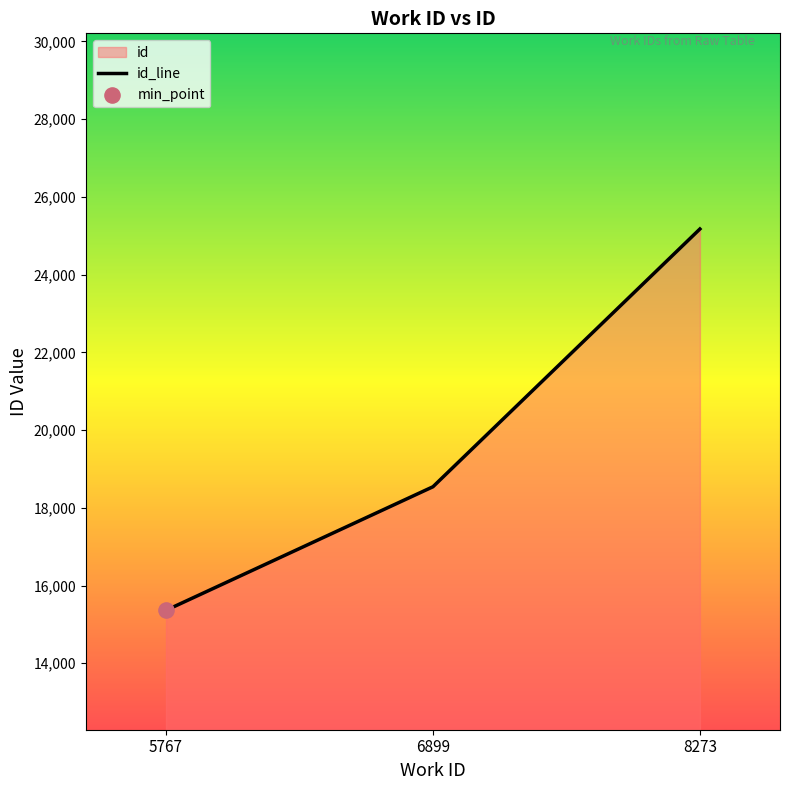

What is the change in value from 5767 to 8273?

+9813